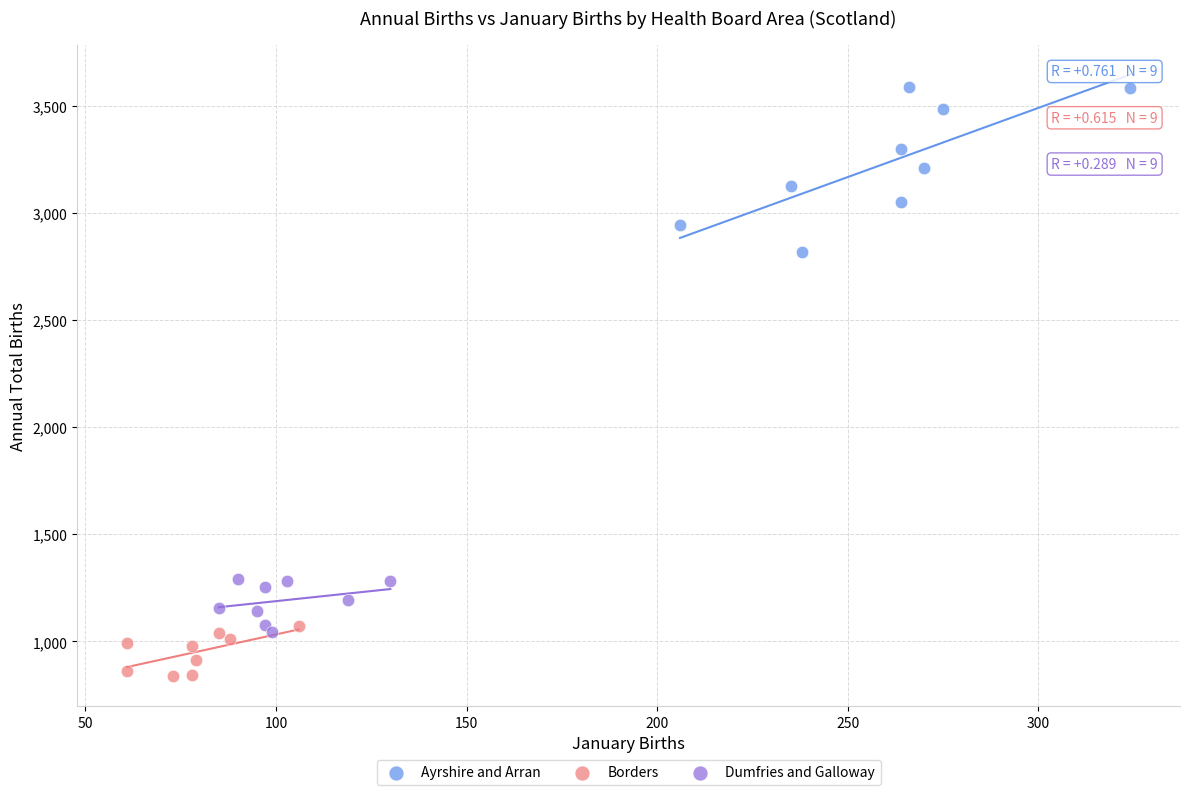

Which series has the widest spread of Y values?

Ayrshire and Arran